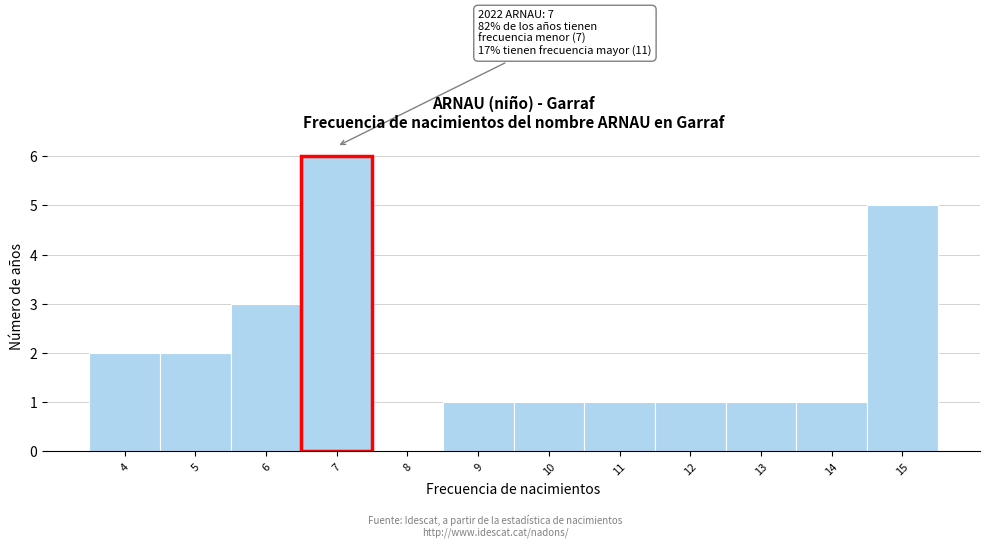

Over which range of the x-axis is the bar tallest?

6.5 to 7.5